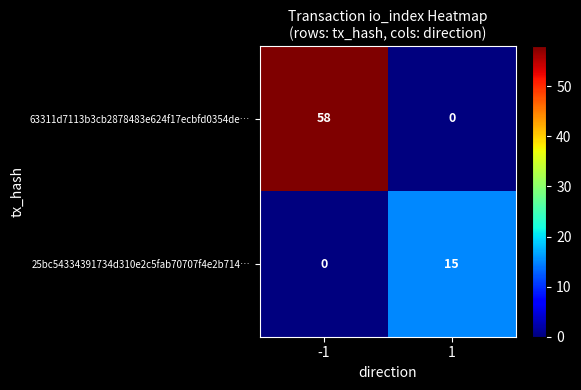

At how many categories does at least one series exceed 43?

1